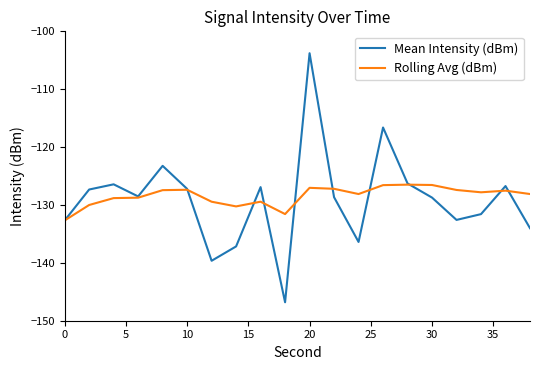

Which series has the largest range (max minus min)?

Mean Intensity (dBm)